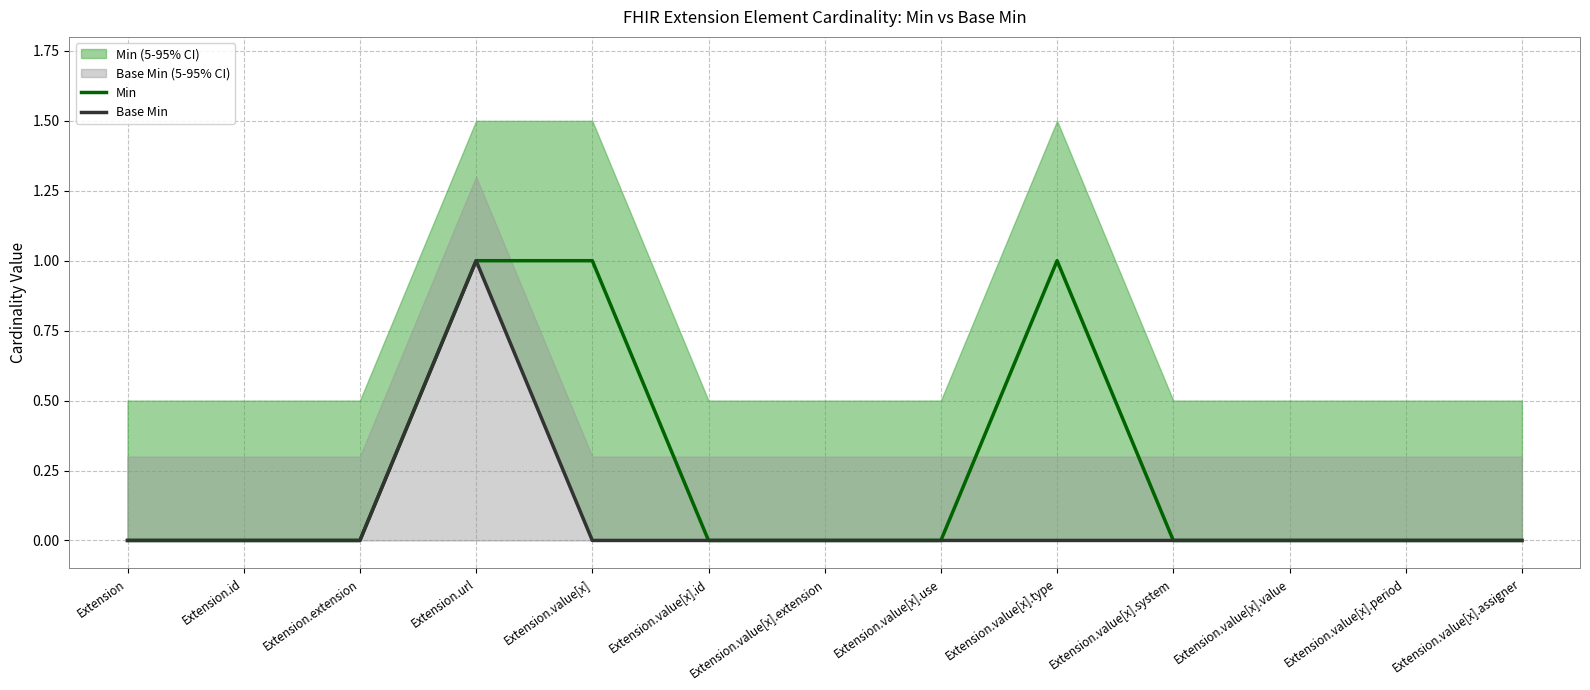

Which series has the largest total across all categories?

Min